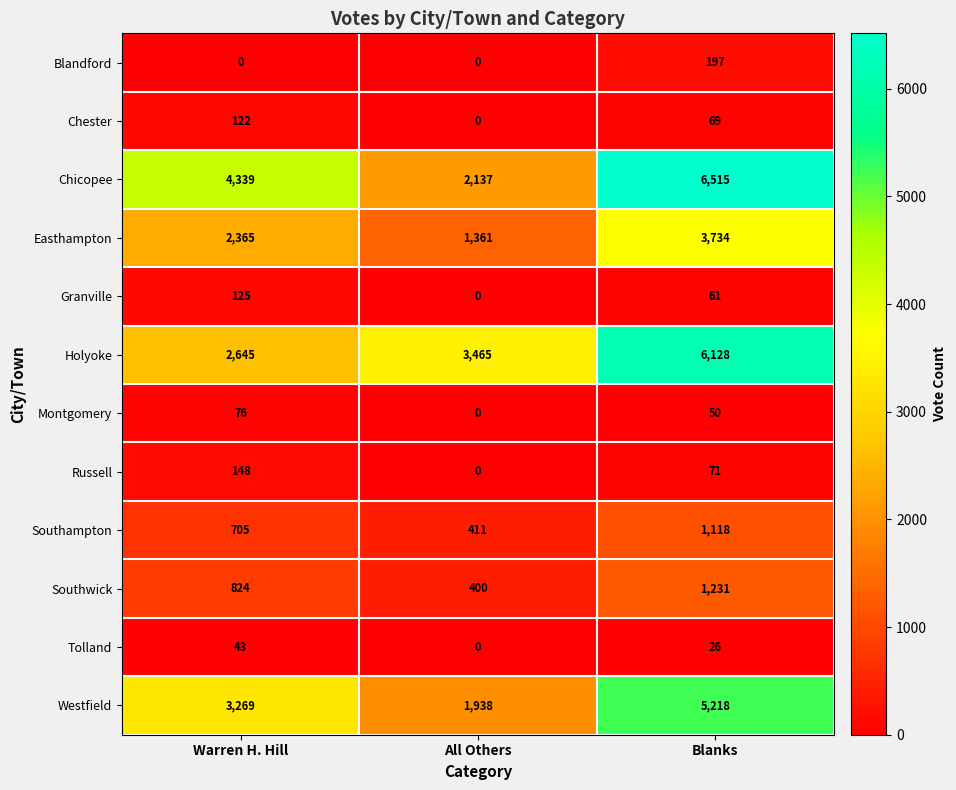

Is it true that Blandford equals -127 at All Others?

False